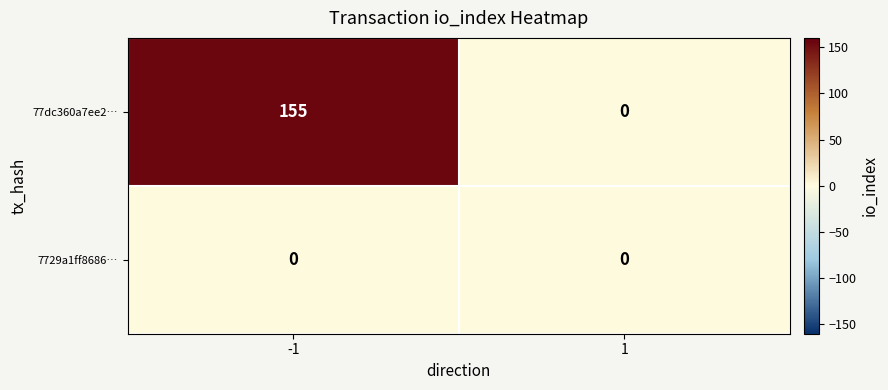

List the series in order of their overall mean, highest first.

77dc360a7ee2…, 7729a1ff8686…